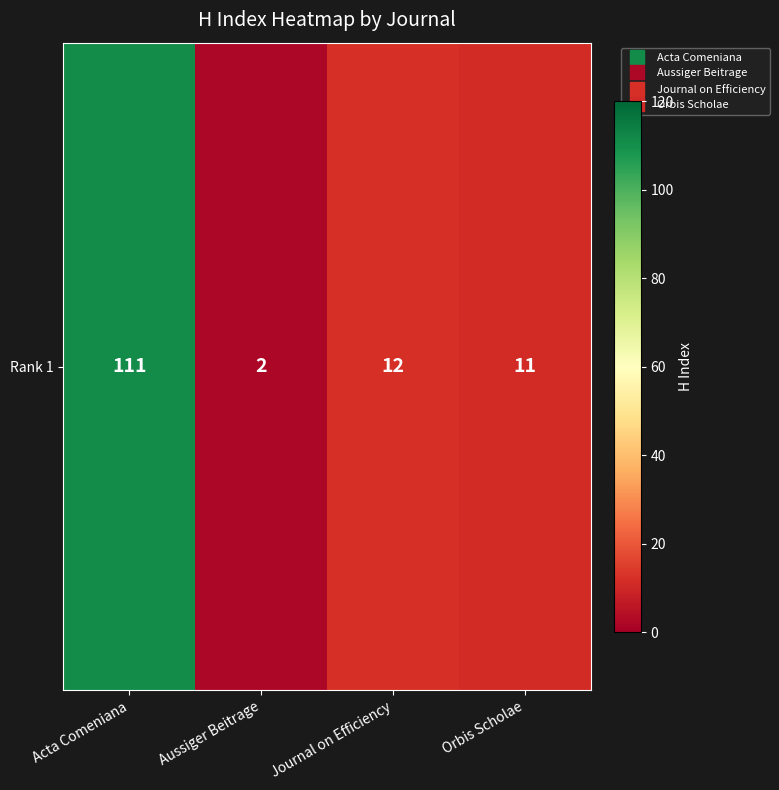

Reading left to right, transcribe all the data shown in this chart.

Acta Comeniana=111	Aussiger Beitrage=2	Journal on Efficiency=12	Orbis Scholae=11